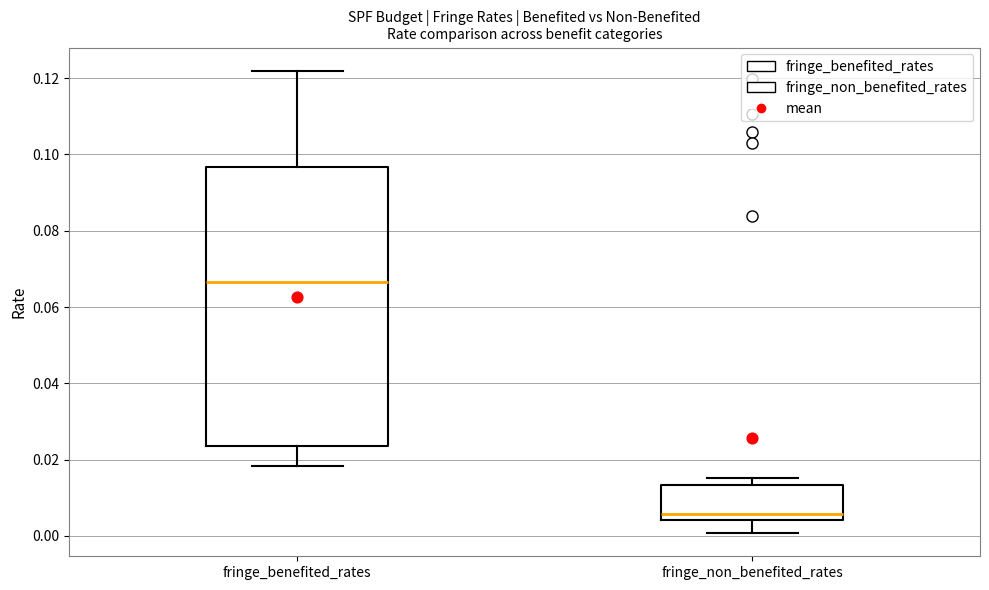

Comparing the boxes themselves (not the whiskers), which one is the tallest?

fringe_benefited_rates